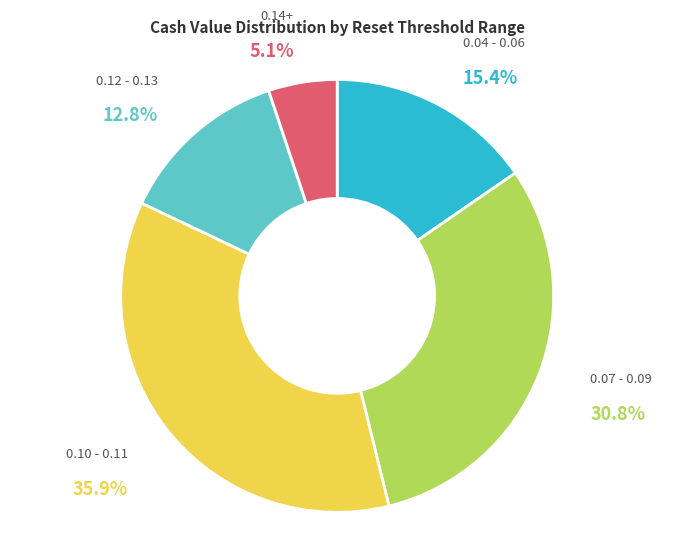

Is there any slice that represents more than half of the pie?

No